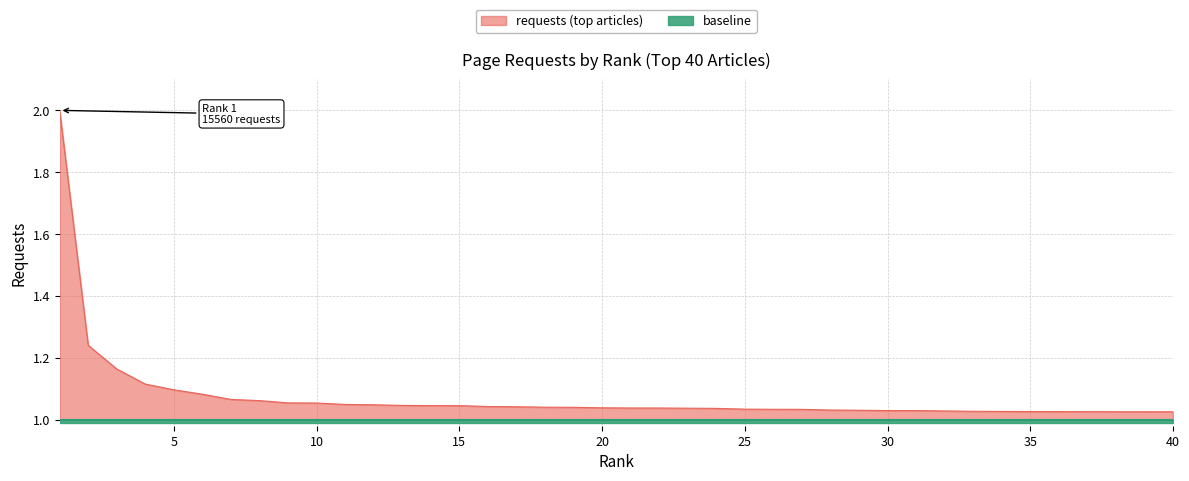

True or false: the data has more than 1 interior local peaks.

False